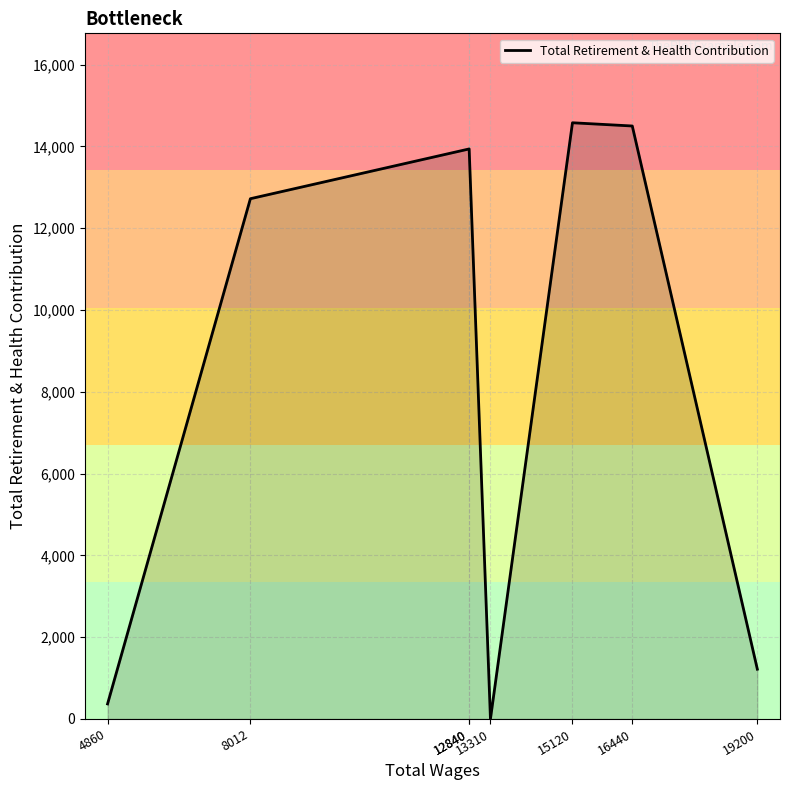

Where does the data first go above 13937?

15120